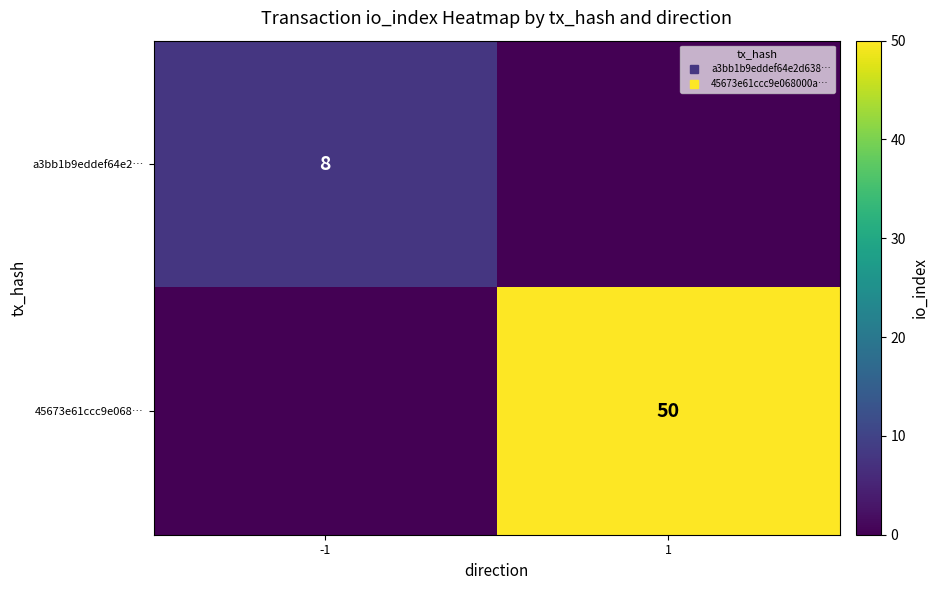

What is the greatest value displayed?

50